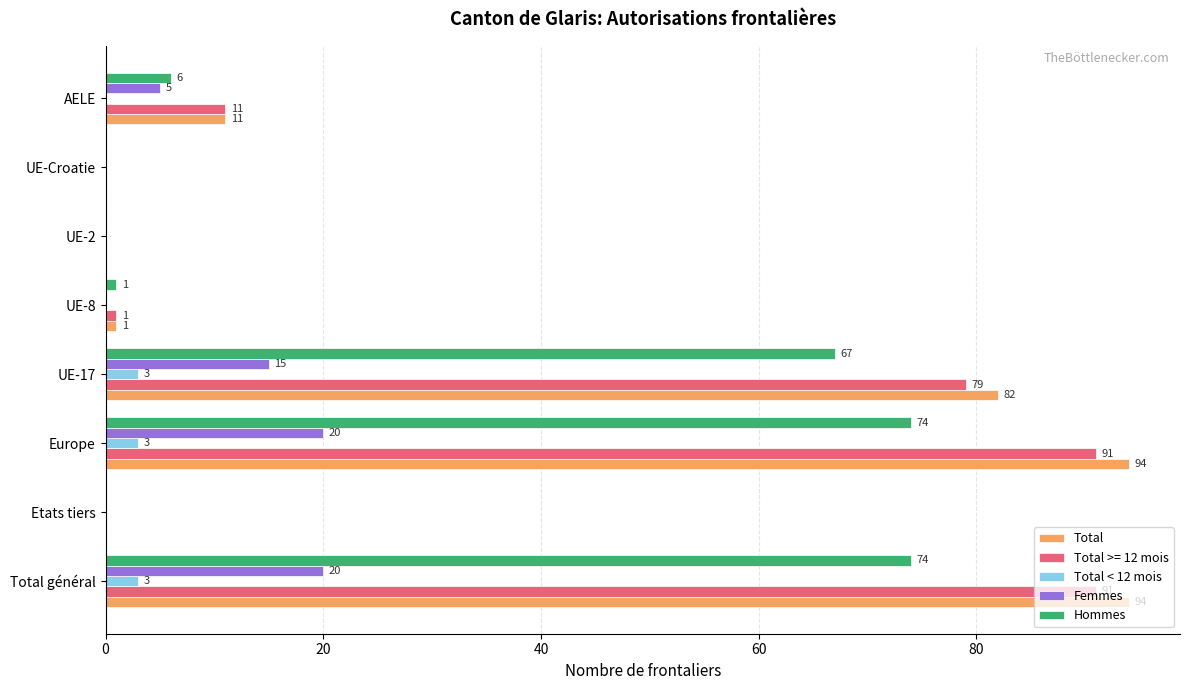

What value does the Hommes series have at AELE?

6